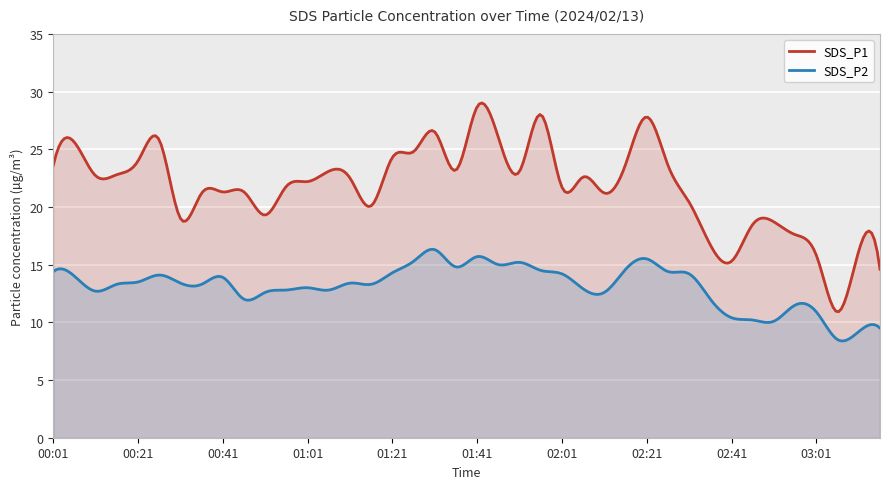

What is the difference between the maximum and minimum values in the SDS_P2 series?

7.9